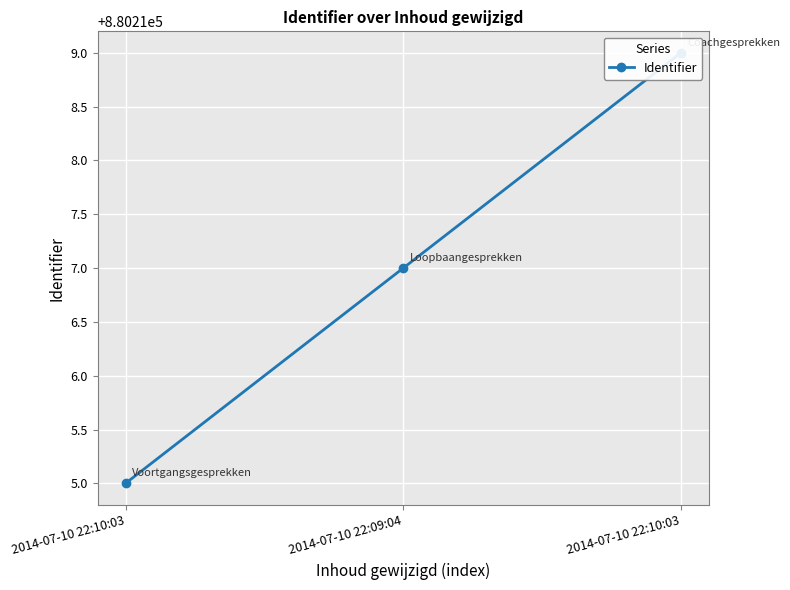

Rank the categories by value from lowest to highest.

2014-07-10 22:10:03, 2014-07-10 22:09:04, 2014-07-10 22:10:03